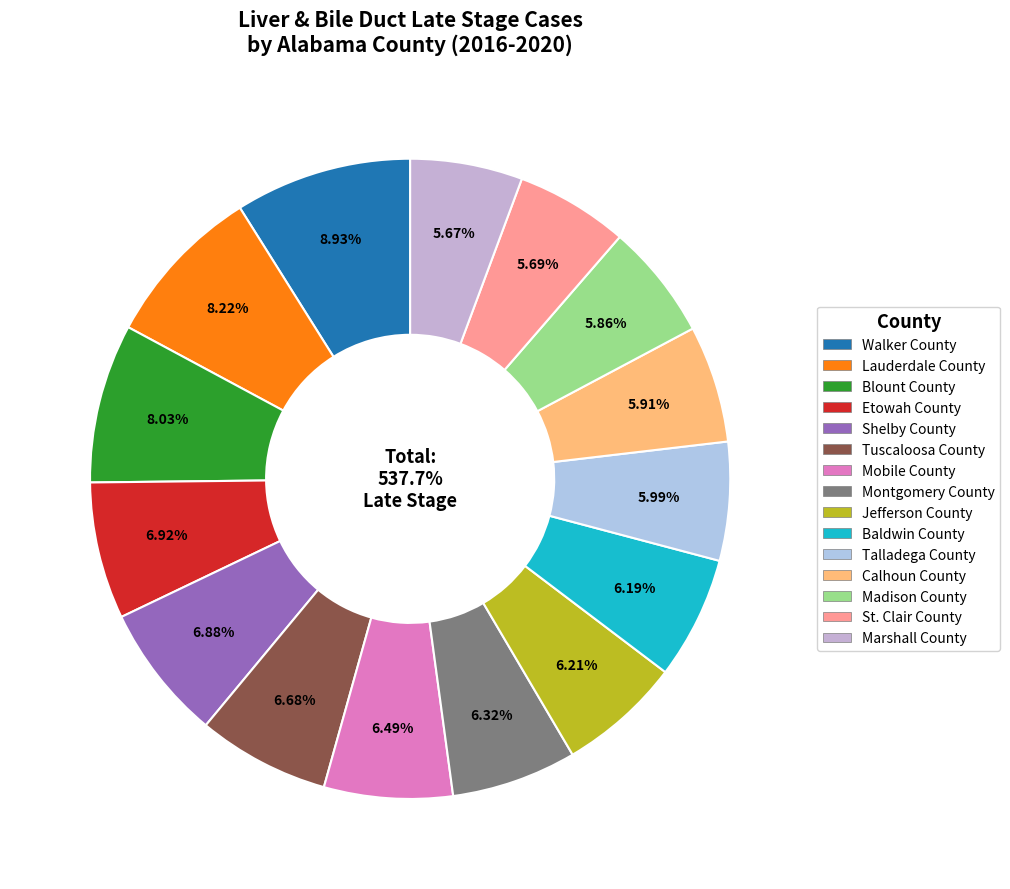

Which slice is the largest?

Walker County